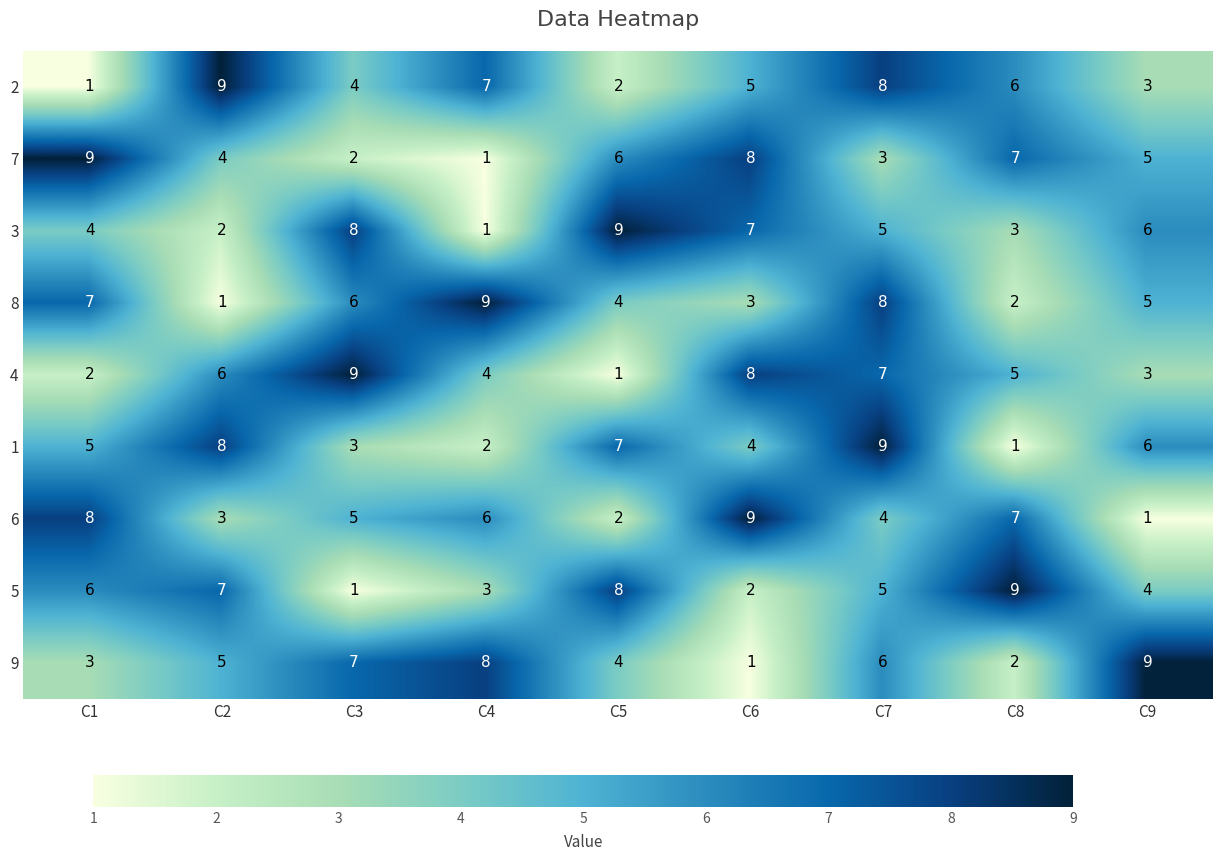

List the labels in order of 5 value, largest first.

C8, C5, C2, C1, C7, C9, C4, C6, C3